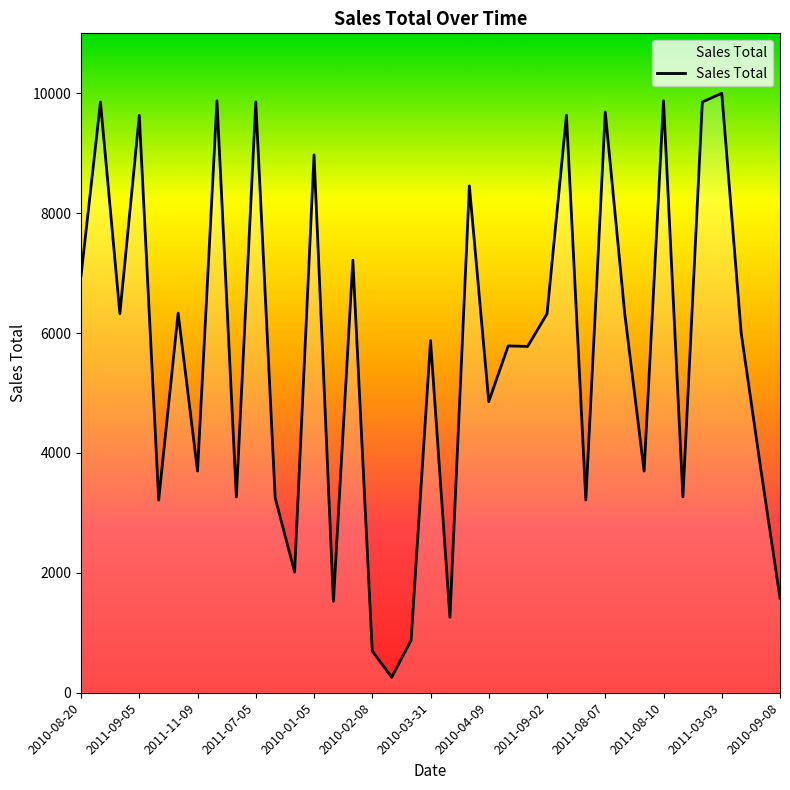

What is the average value?

5649.8